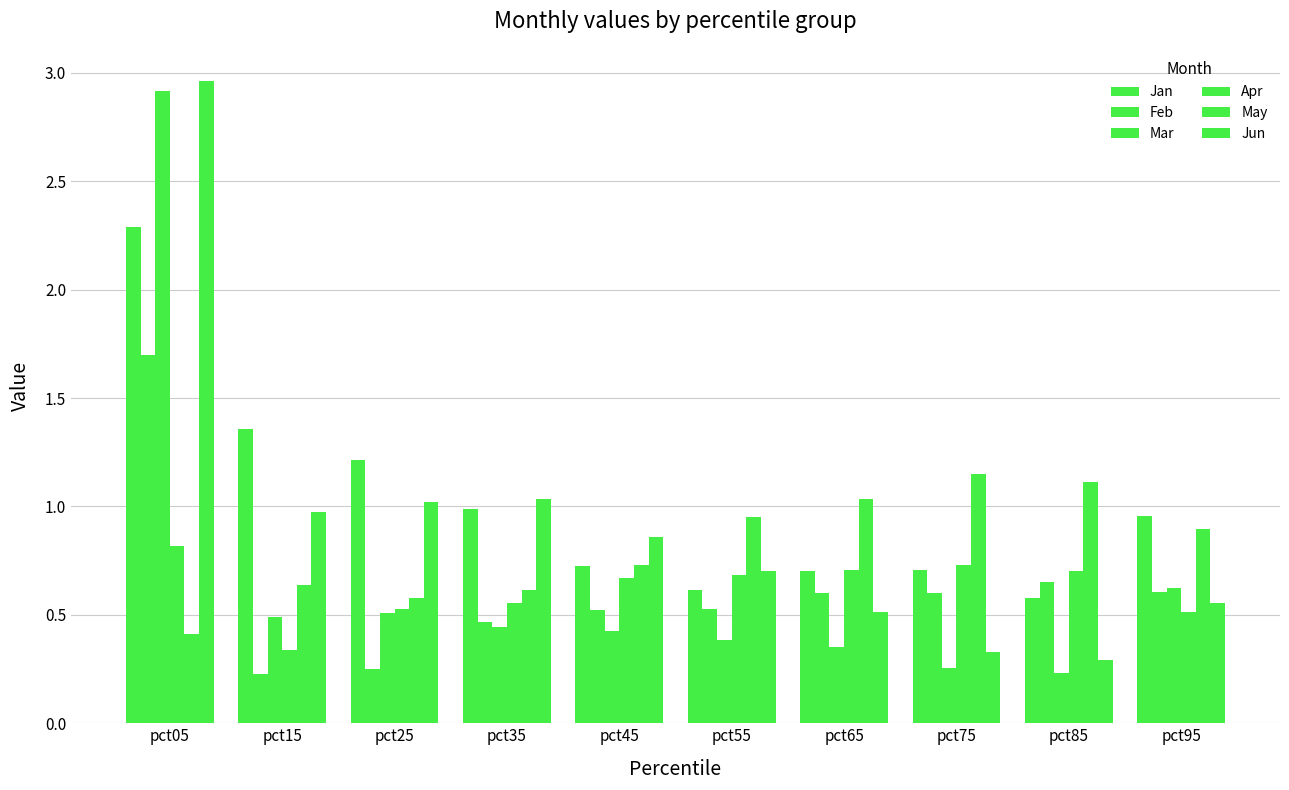

Which label corresponds to the largest value in the chart?

pct05